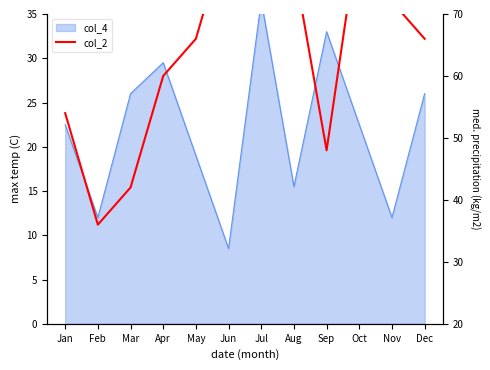

Which category has the highest value across all series?

Jun